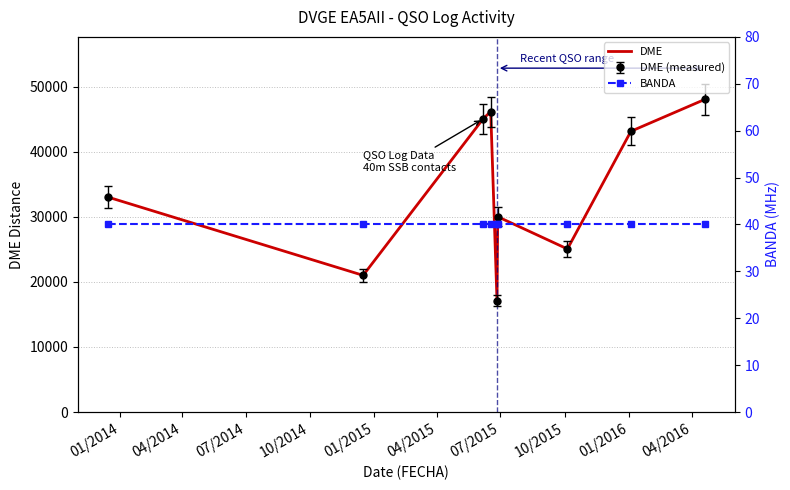

What is the value of the DME point at the 8th from the left?

43143